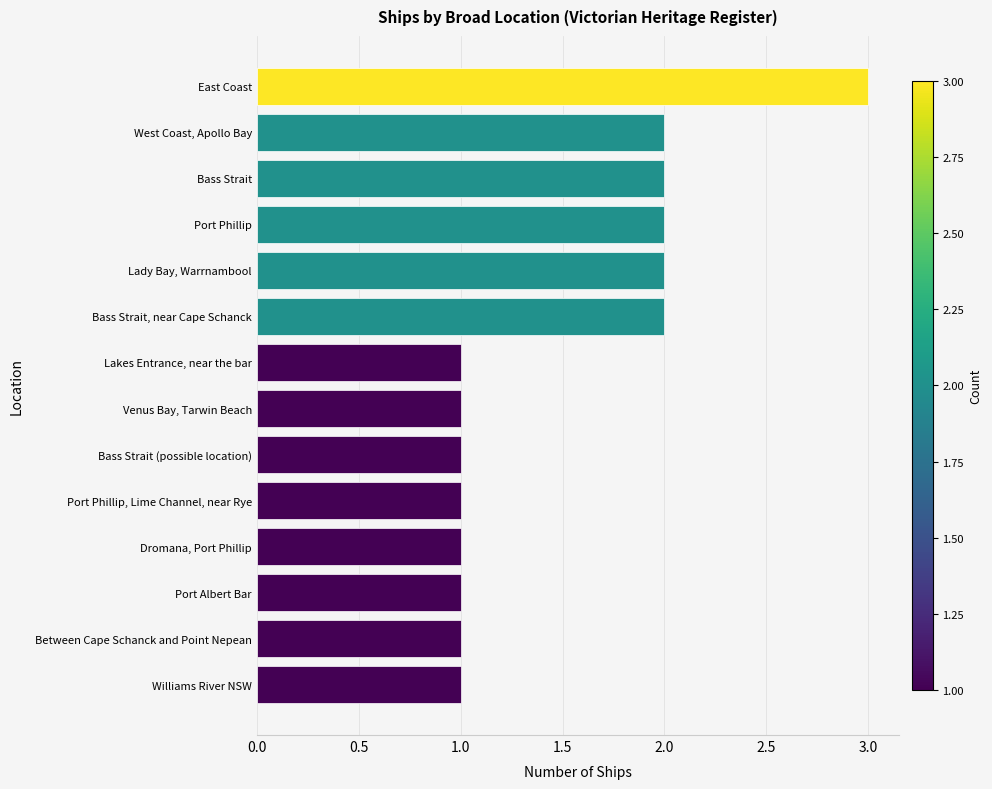

What is the label of the 1st bar from the top?

East Coast